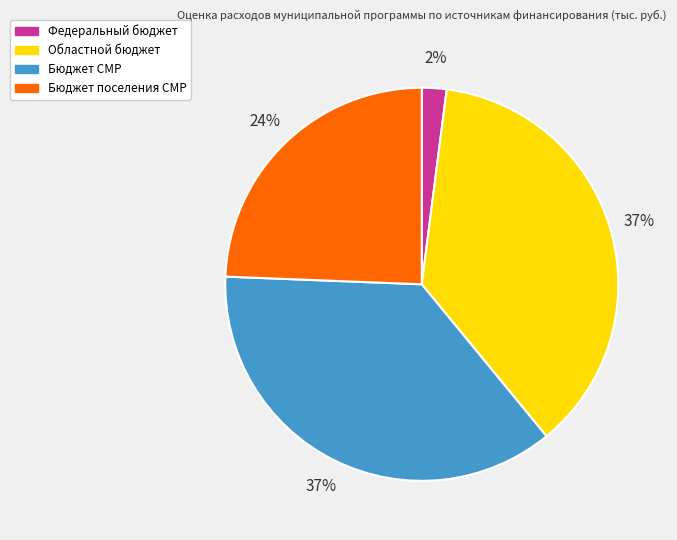

Is it true that Бюджет СМР is 37% of the pie?

True